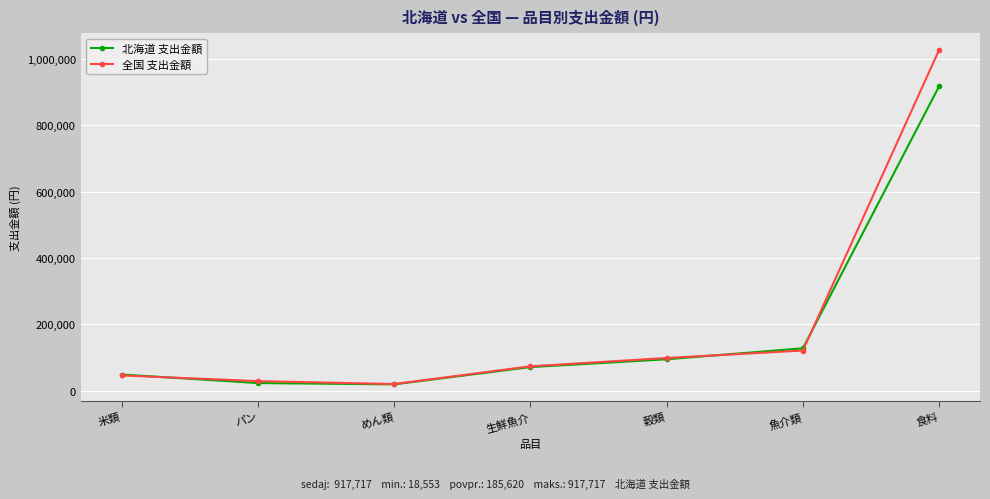

What is the maximum value shown in the chart?

1027293